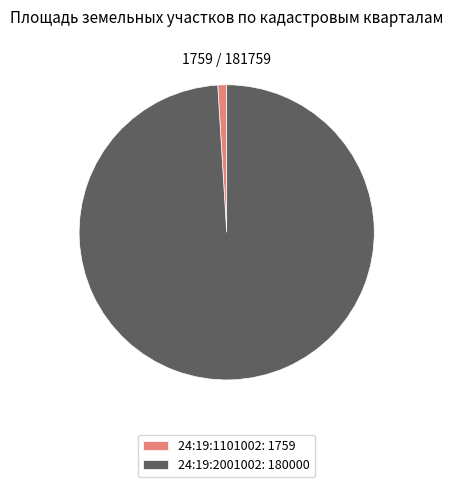

Approximately how many times larger is the value at 24:19:2001002: 180000 compared to 24:19:1101002: 1759?

102.3